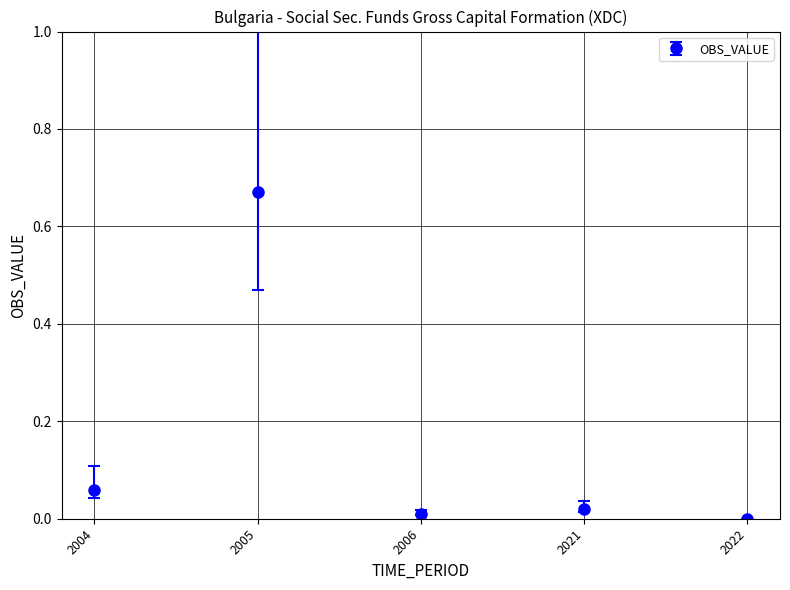

The chart shows a value of 0.0 at 2021. True or false?

True